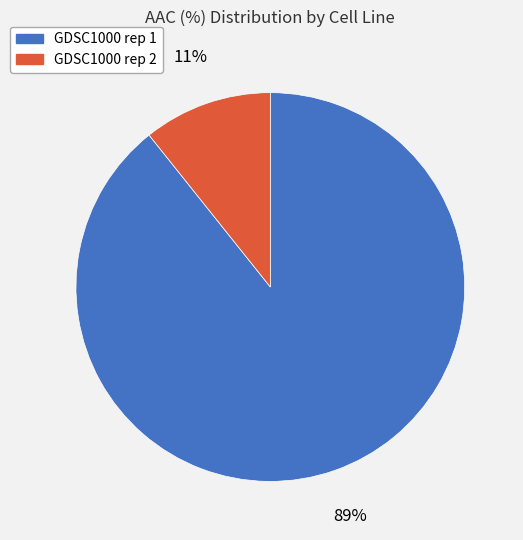

To the nearest percent, what percentage of the pie is GDSC1000 rep 2?

11%